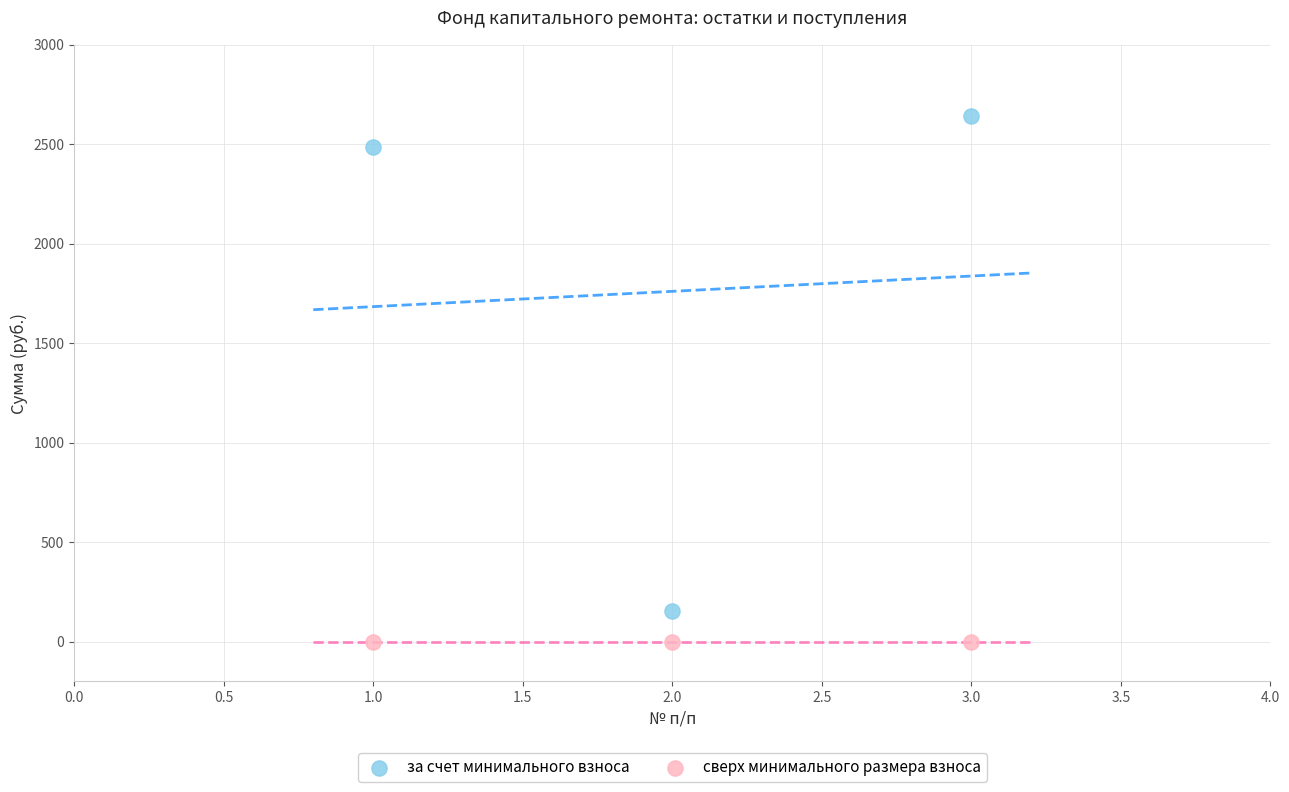

Which series reaches the minimum Y coordinate?

сверх минимального размера взноса